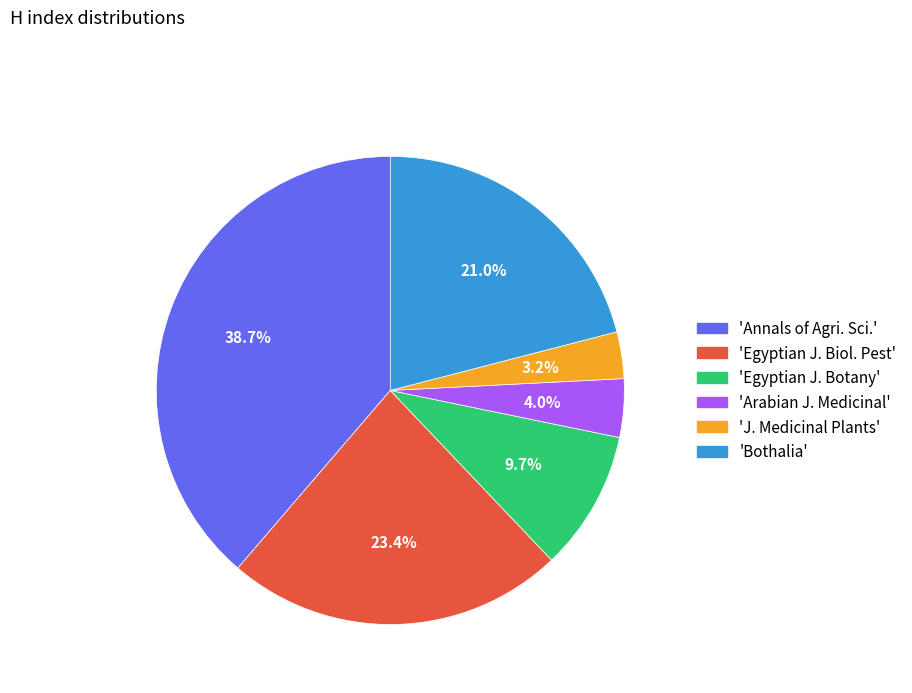

Is there a majority slice in this chart?

No